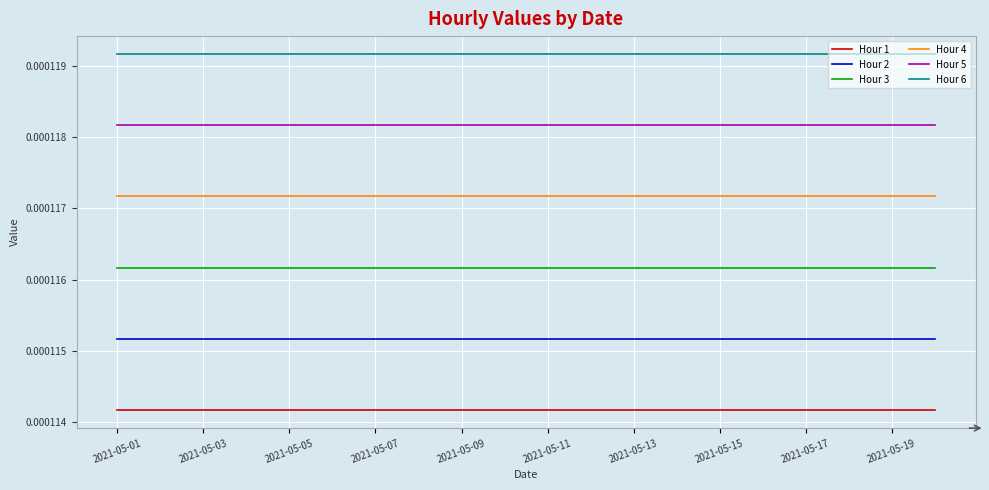

Which series has the largest total across all categories?

Hour 6